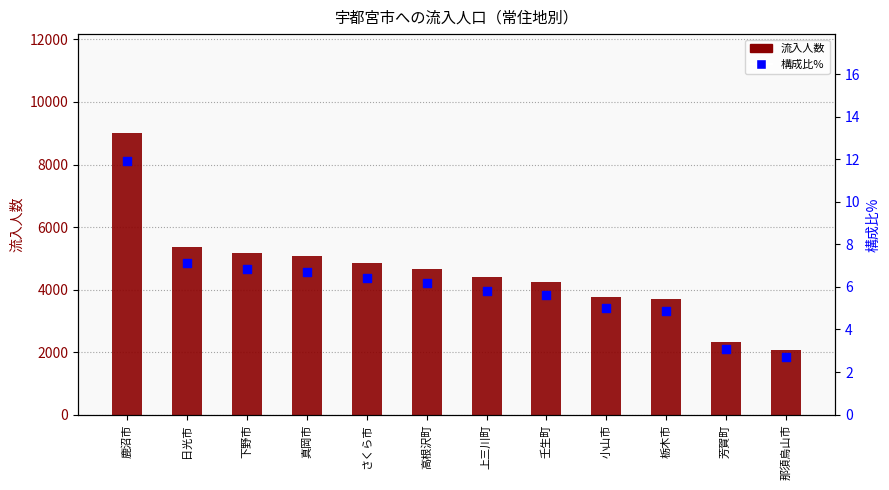

At how many categories does at least one series exceed 6485?

1